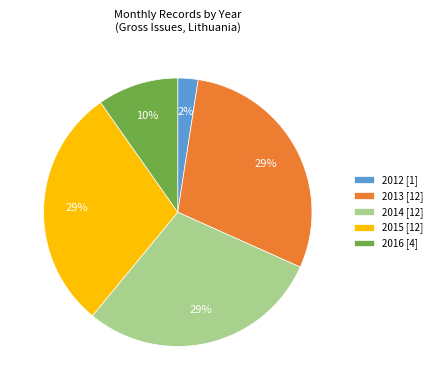

Does any single category account for the majority?

No